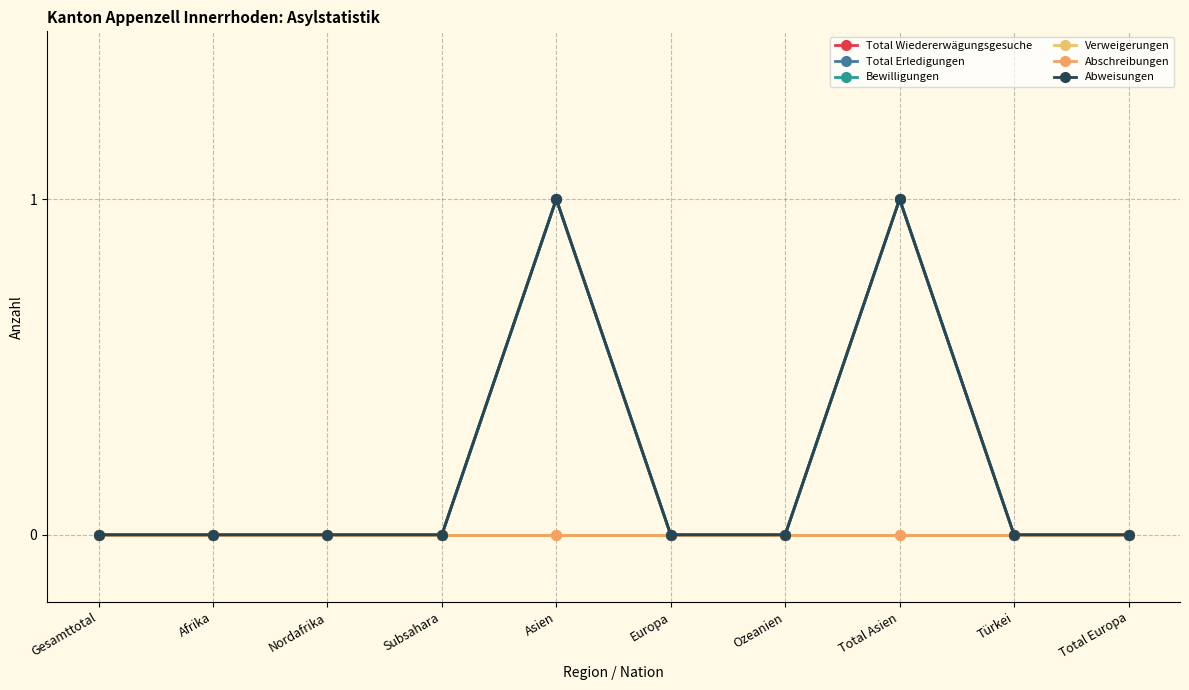

Is this an area chart (filled region under the line)?

No